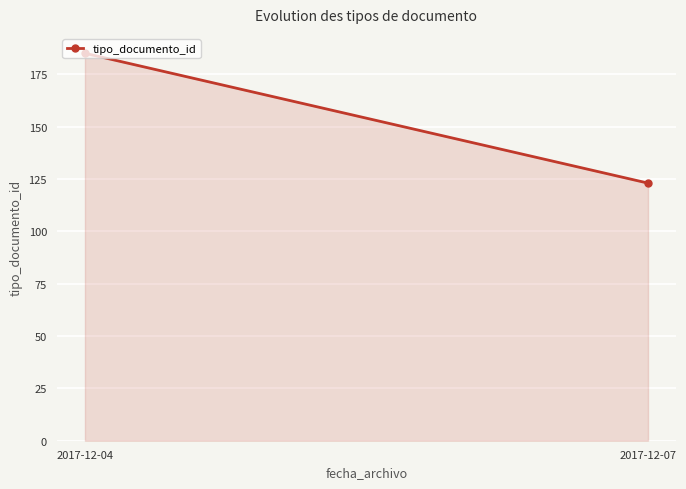

What is the maximum value shown in the chart?

185